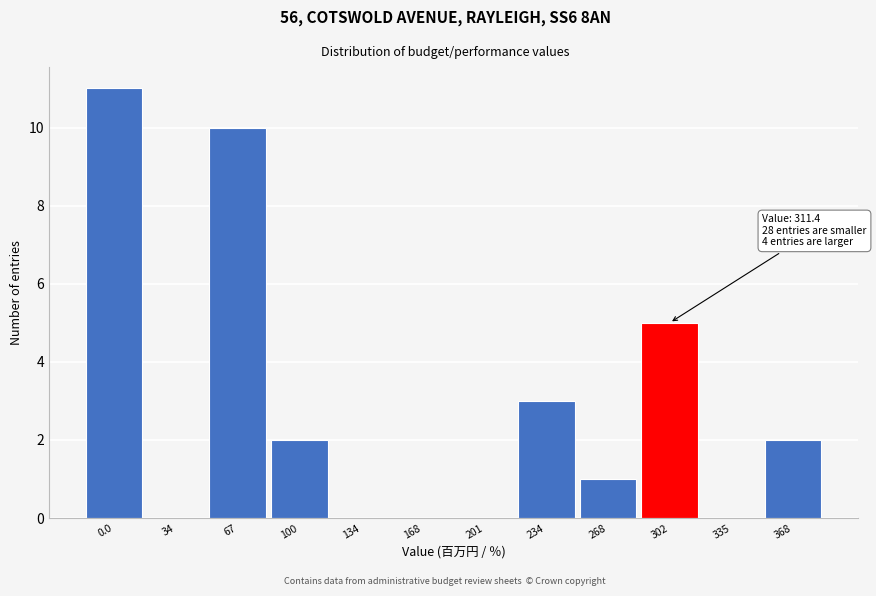

Reading left to right, extract all data points from this chart.

0.0=11	34=0	67=10	100=2	134=0	168=0	201=0	234=3	268=1	302=5	335=0	368=2